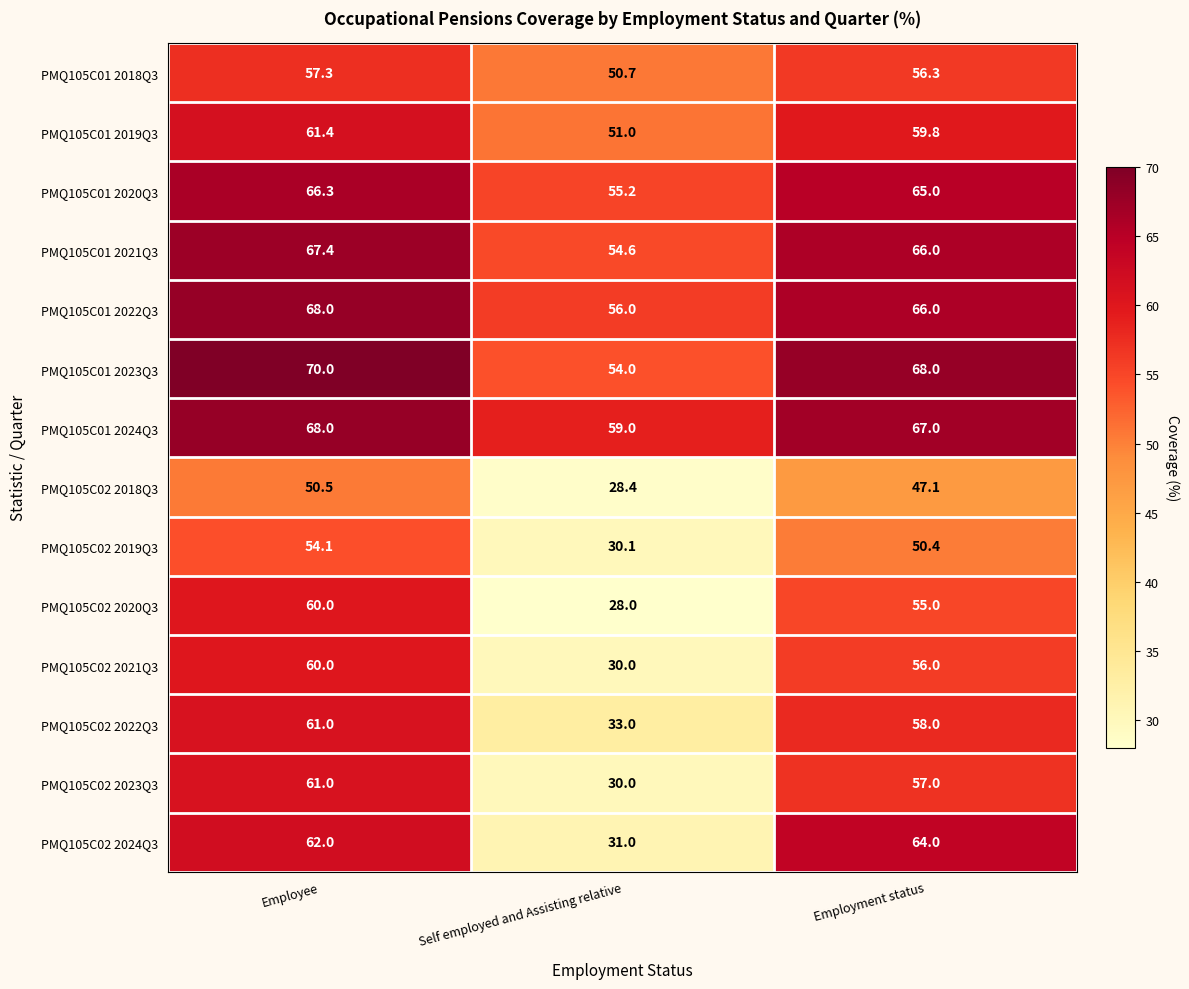

What is the total value across all series at Self employed and Assisting relative?

591.0